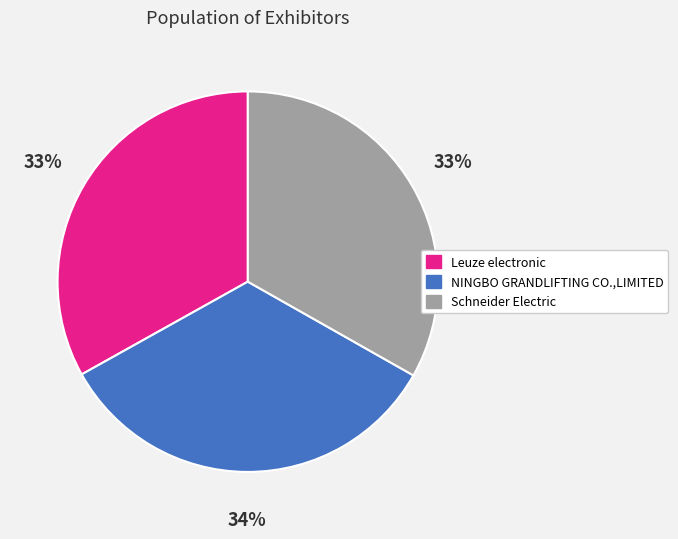

Combined, do NINGBO GRANDLIFTING CO.,LIMITED and Schneider Electric account for over 50%?

Yes